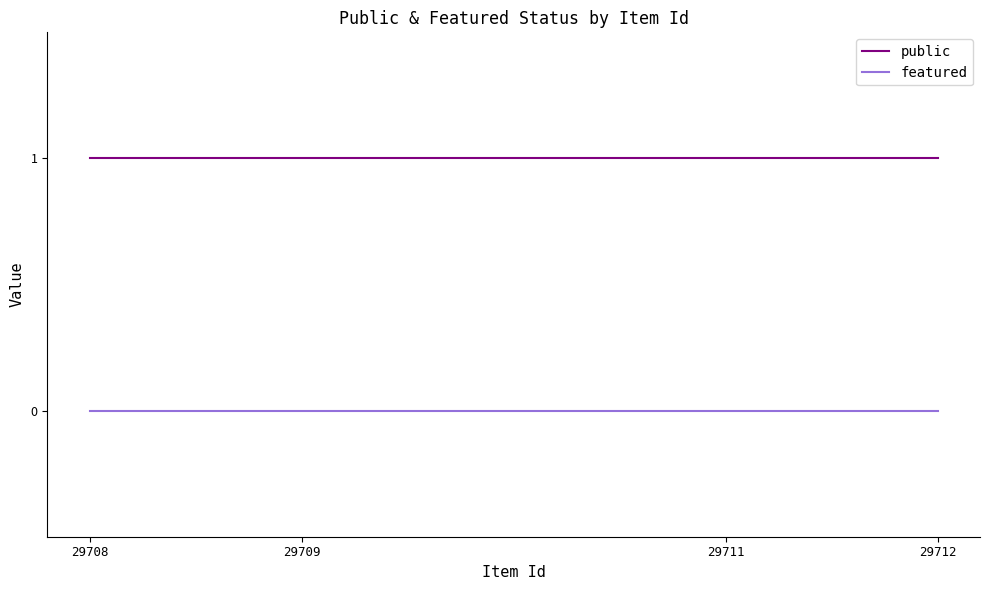

The value of public at 29708 is 1. True or false?

True